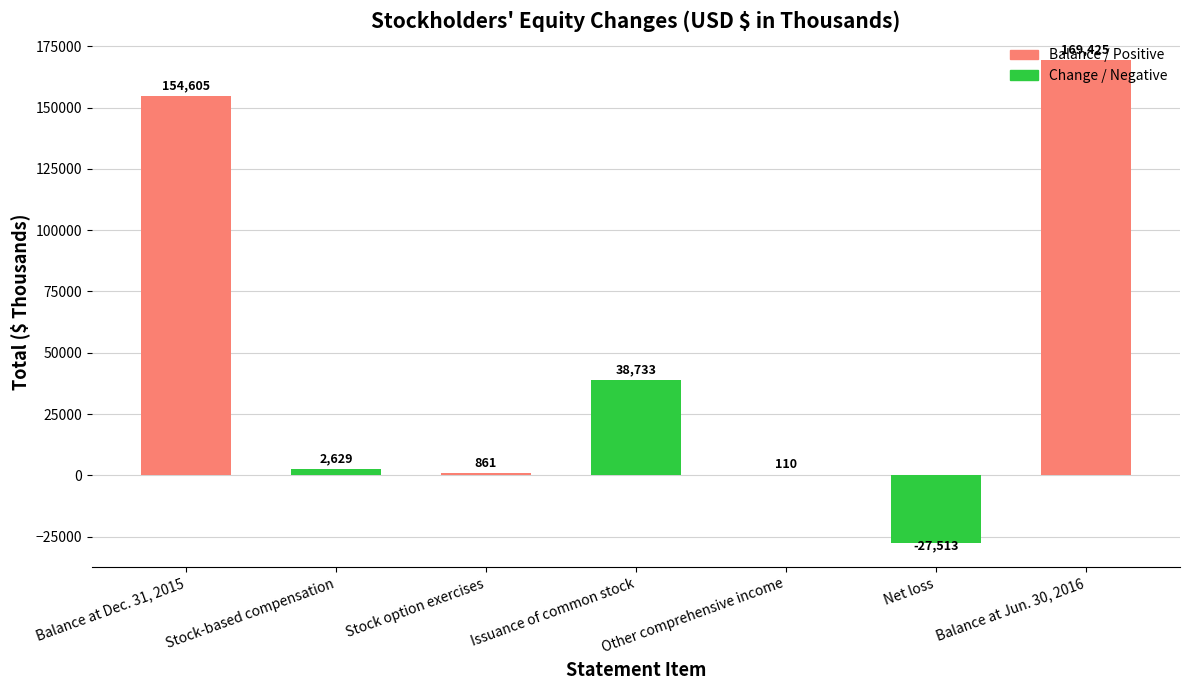

How many categories are shown in the chart?

7